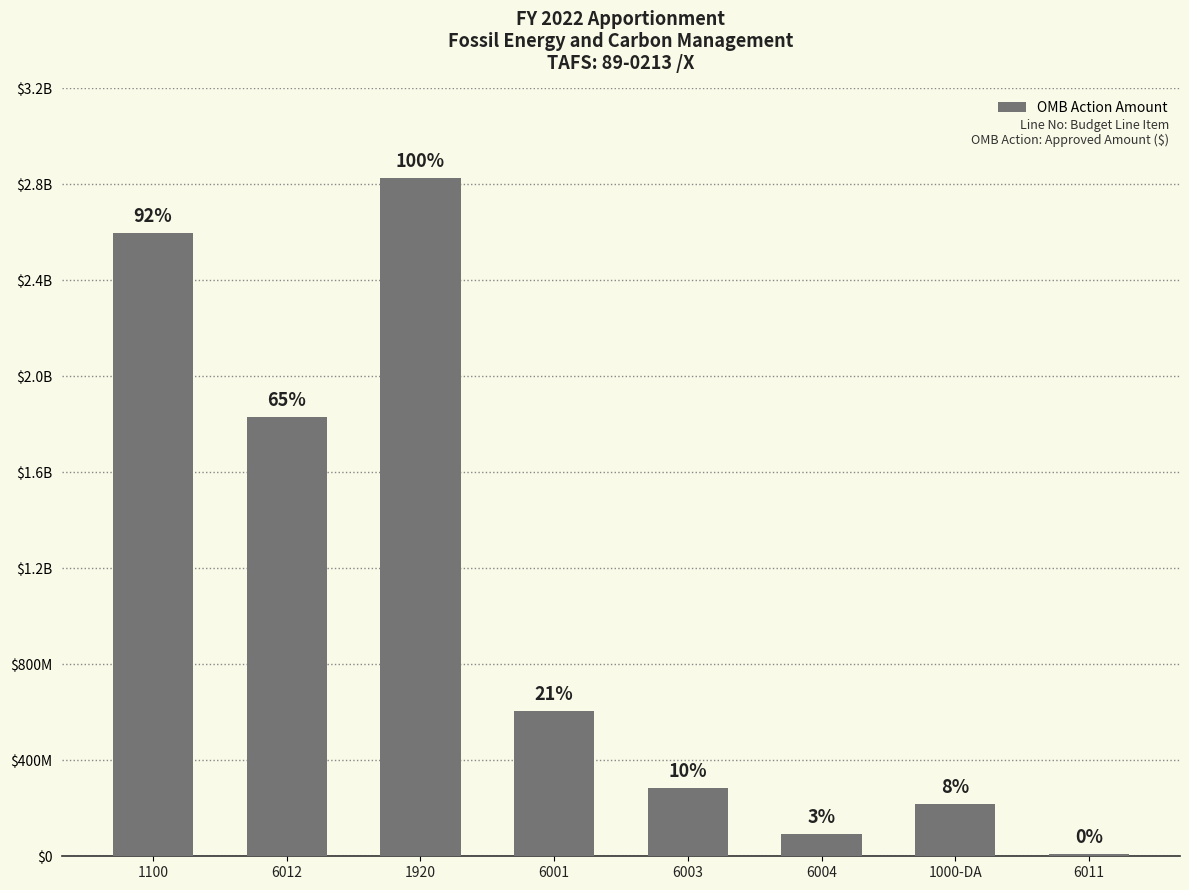

What is the difference between the maximum and minimum values?

2816959508